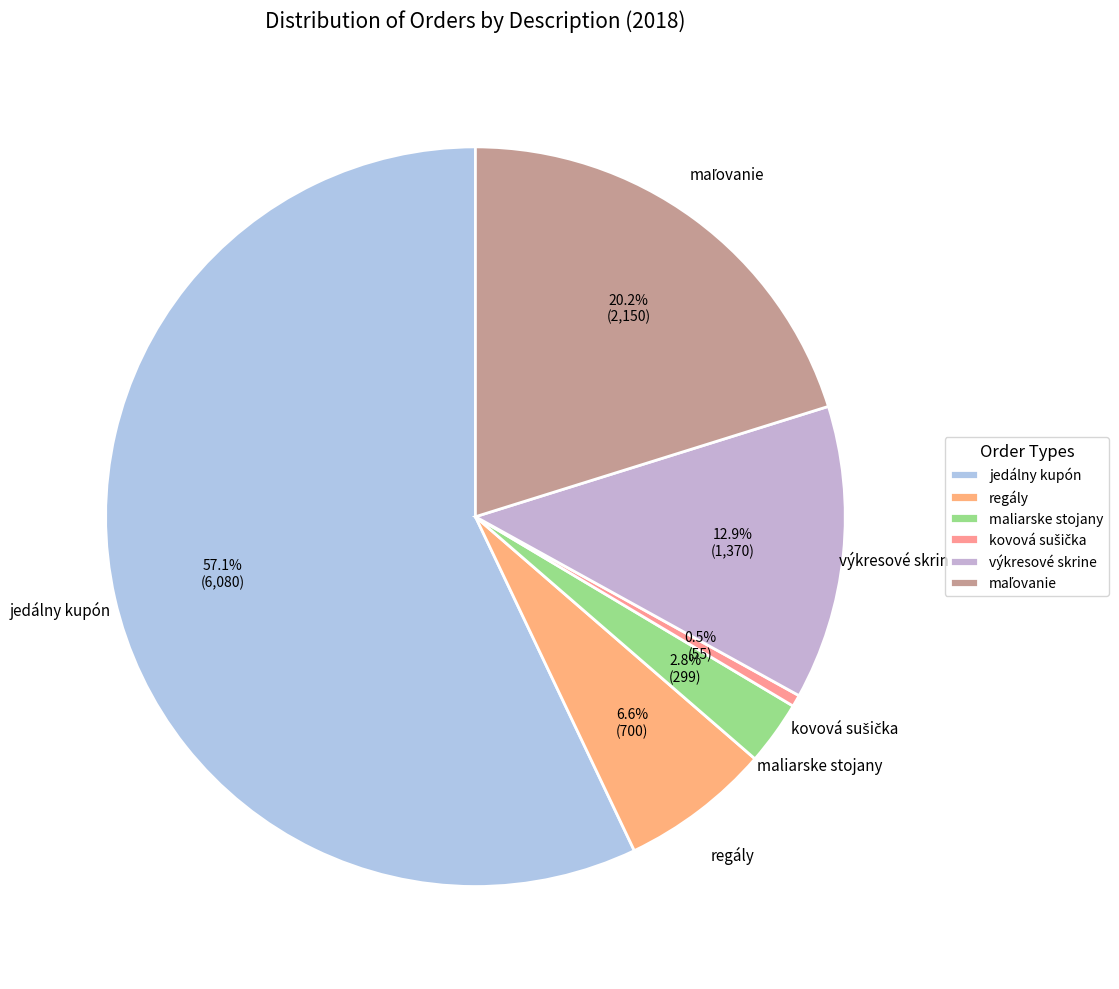

True or false: regály accounts for 7% of the total.

True